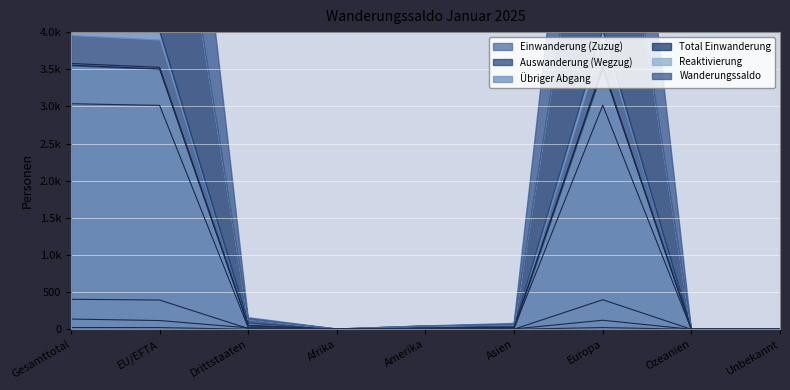

Reading right to left, extract all data points from this chart.

Einwanderung (Zuzug): 0	0	3513	26	15	1	51	3503	3554
Auswanderung (Wegzug): 0	0	398	2	4	0	10	394	404
Übriger Abgang: 0	0	122	5	10	1	20	118	138
Total Einwanderung: 0	0	3536	26	15	1	52	3526	3578
Reaktivierung: 0	0	23	1	0	0	1	23	24
Wanderungssaldo: 0	0	3016	19	1	0	22	3014	3036